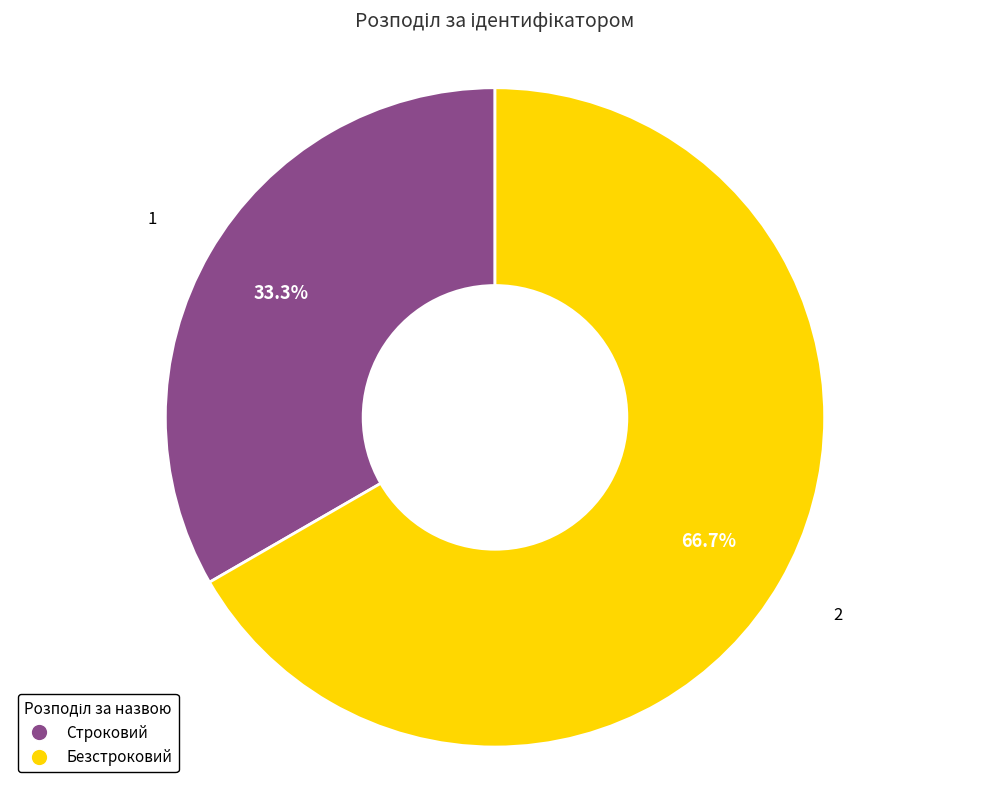

Does Строковий represent more than half of the total?

No